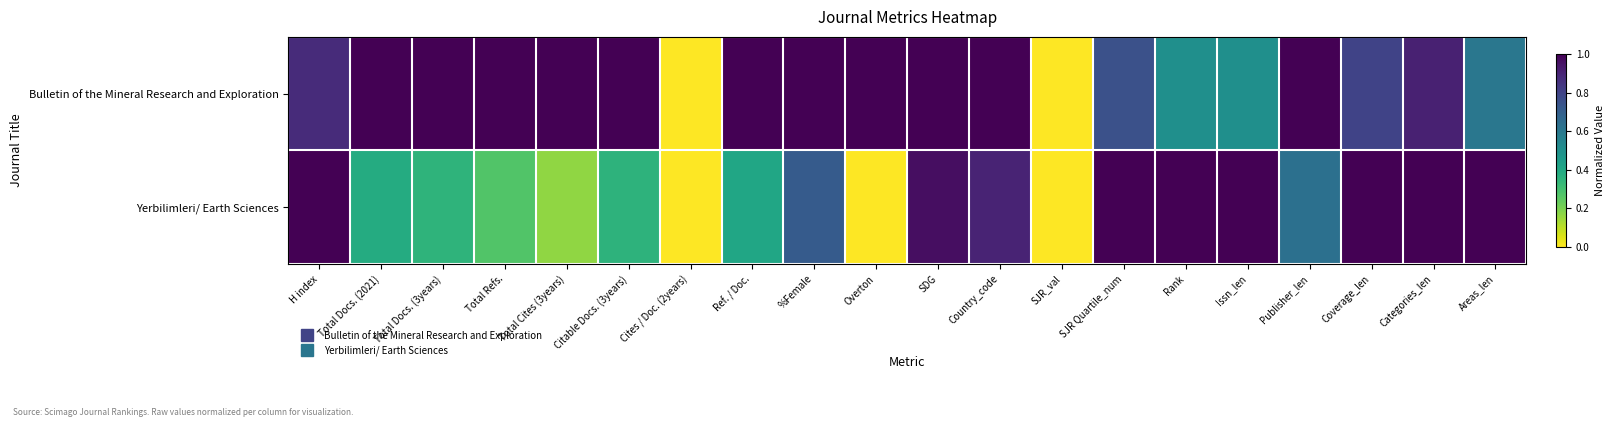

At Overton, list the series in order from largest to smallest.

Bulletin of the Mineral Research and Exploration, Yerbilimleri/ Earth Sciences